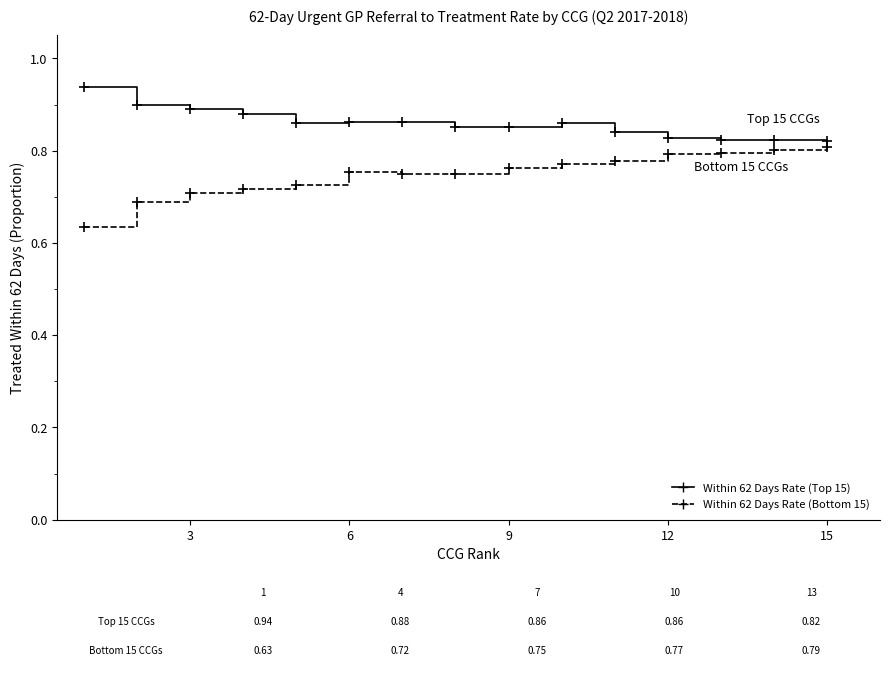

List the series in order of their peak value, highest first.

Within 62 Days Rate (Top 15), Within 62 Days Rate (Bottom 15)